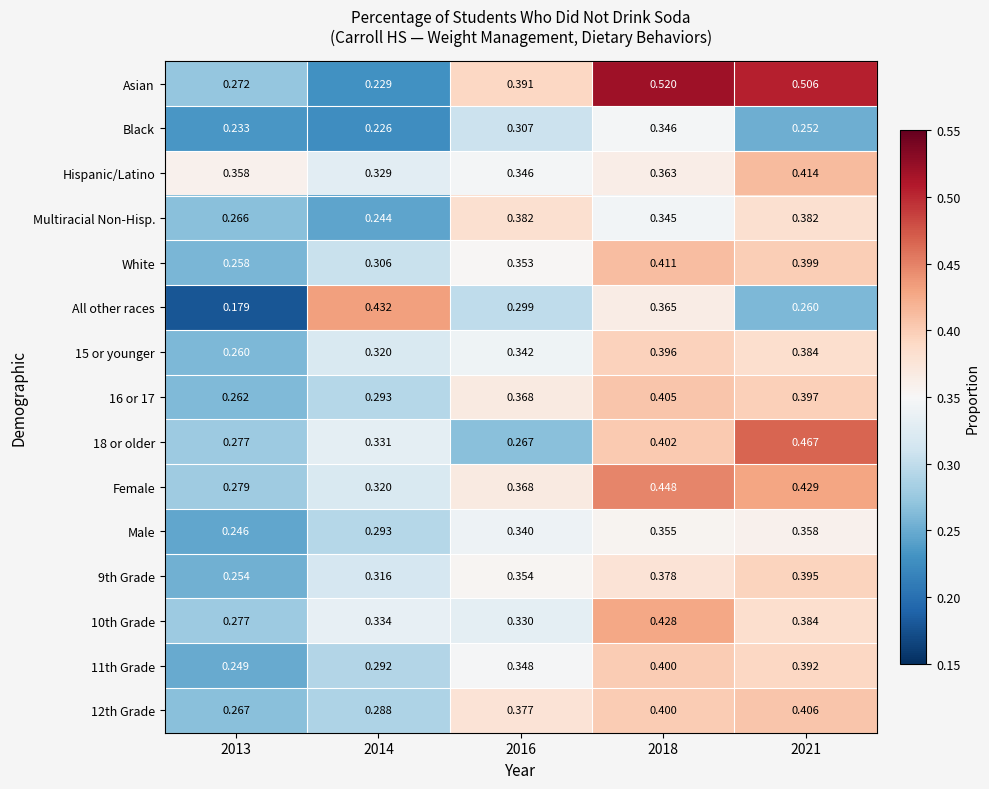

Which series has the largest range (max minus min)?

Asian